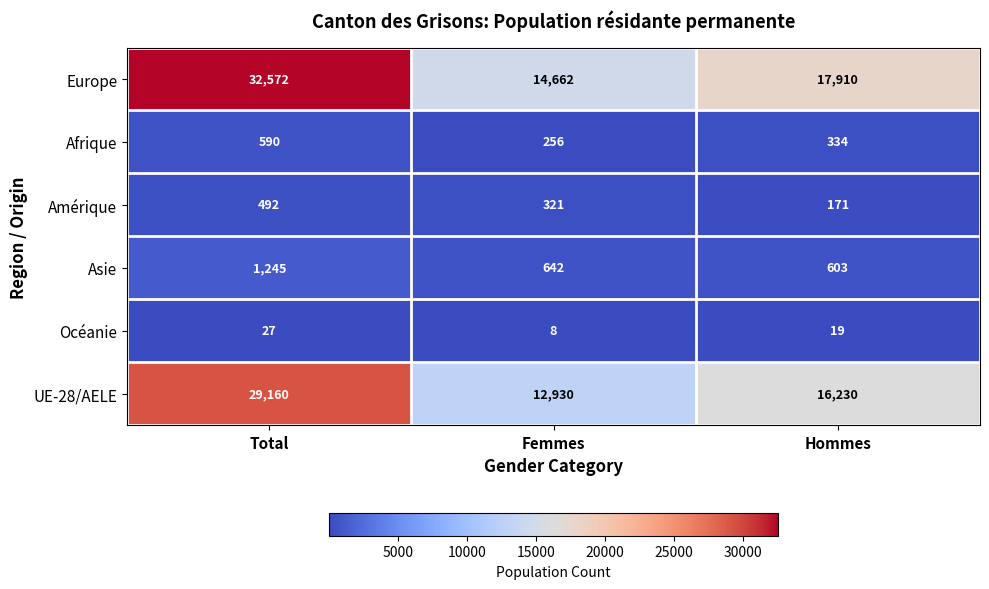

Reading right to left, transcribe all the data shown in this chart.

Europe: Hommes=17910	Femmes=14662	Total=32572
Afrique: Hommes=334	Femmes=256	Total=590
Amérique: Hommes=171	Femmes=321	Total=492
Asie: Hommes=603	Femmes=642	Total=1245
Océanie: Hommes=19	Femmes=8	Total=27
UE-28/AELE: Hommes=16230	Femmes=12930	Total=29160